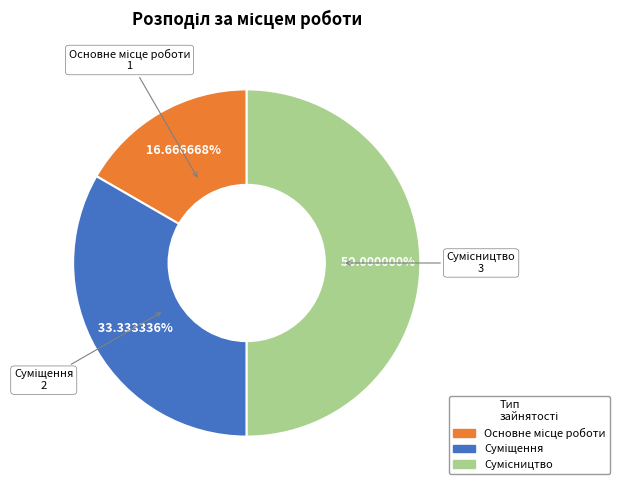

True or false: Суміщення accounts for 27% of the total.

False